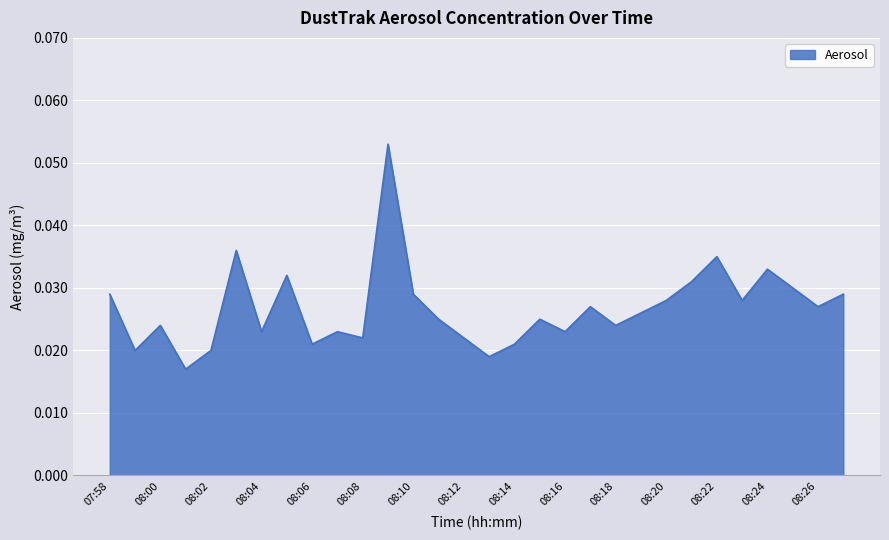

Reading right to left, extract all data points from this chart.

0.0	0.0	0.0	0.0	0.0	0.0	0.0	0.0	0.0	0.0	0.0	0.0	0.0	0.0	0.0	0.0	0.0	0.0	0.1	0.0	0.0	0.0	0.0	0.0	0.0	0.0	0.0	0.0	0.0	0.0